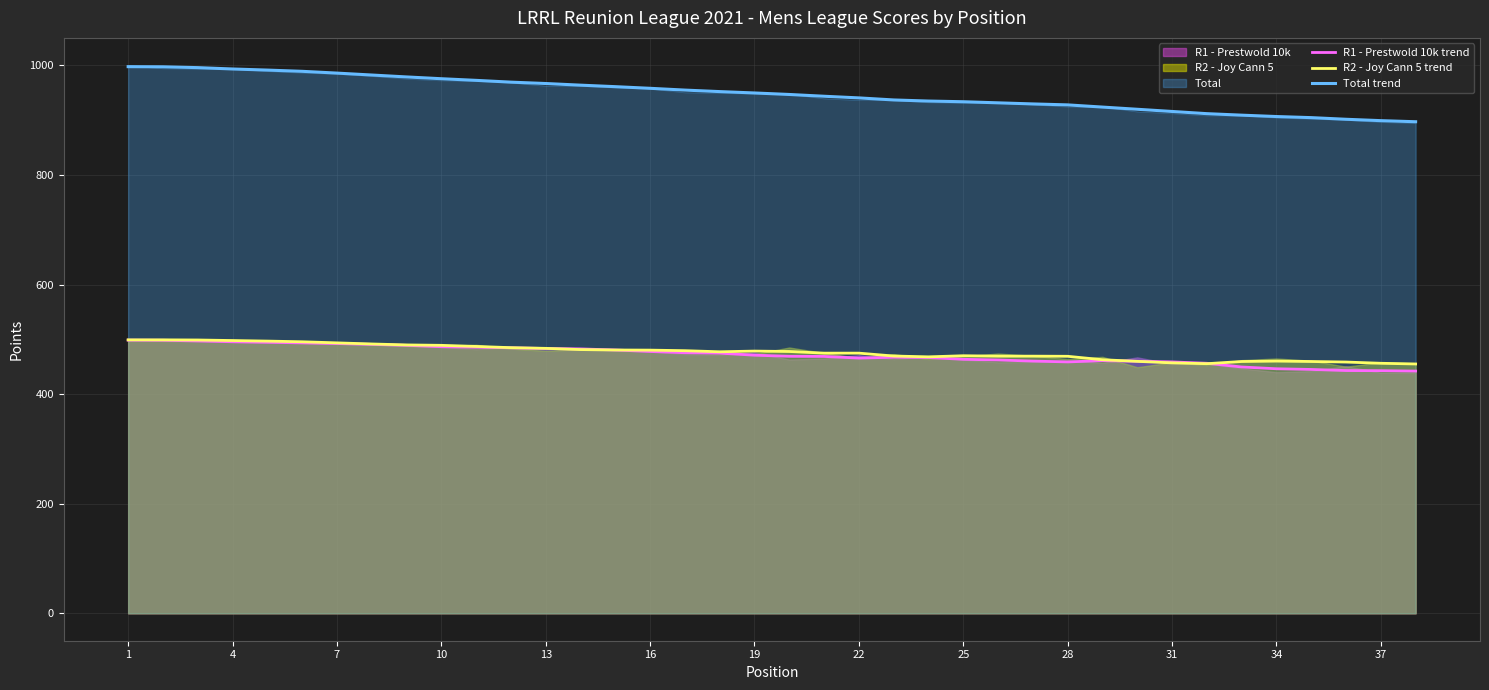

True or false: R1 - Prestwold 10k trend and R2 - Joy Cann 5 trend intersect in this chart.

True